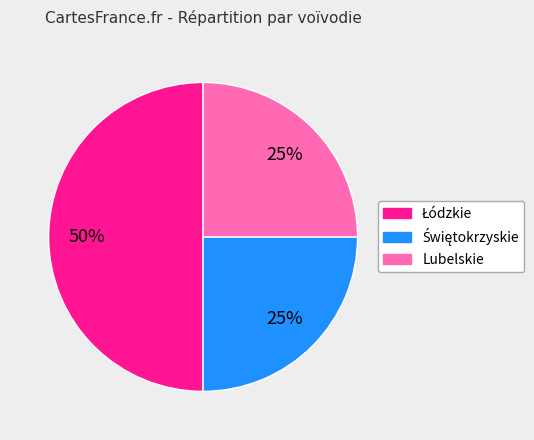

To the nearest percent, what is the average slice percentage?

33%